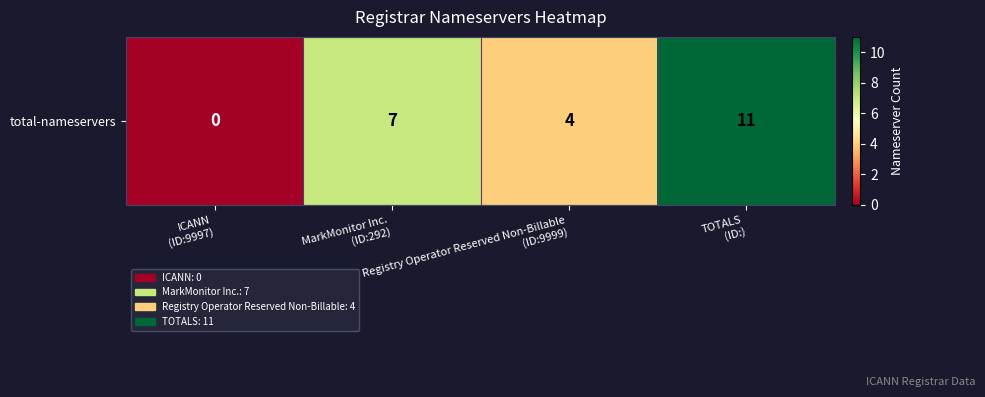

At which label is the value closest to 5?

Registry Operator Reserved Non-Billable
(ID:9999)